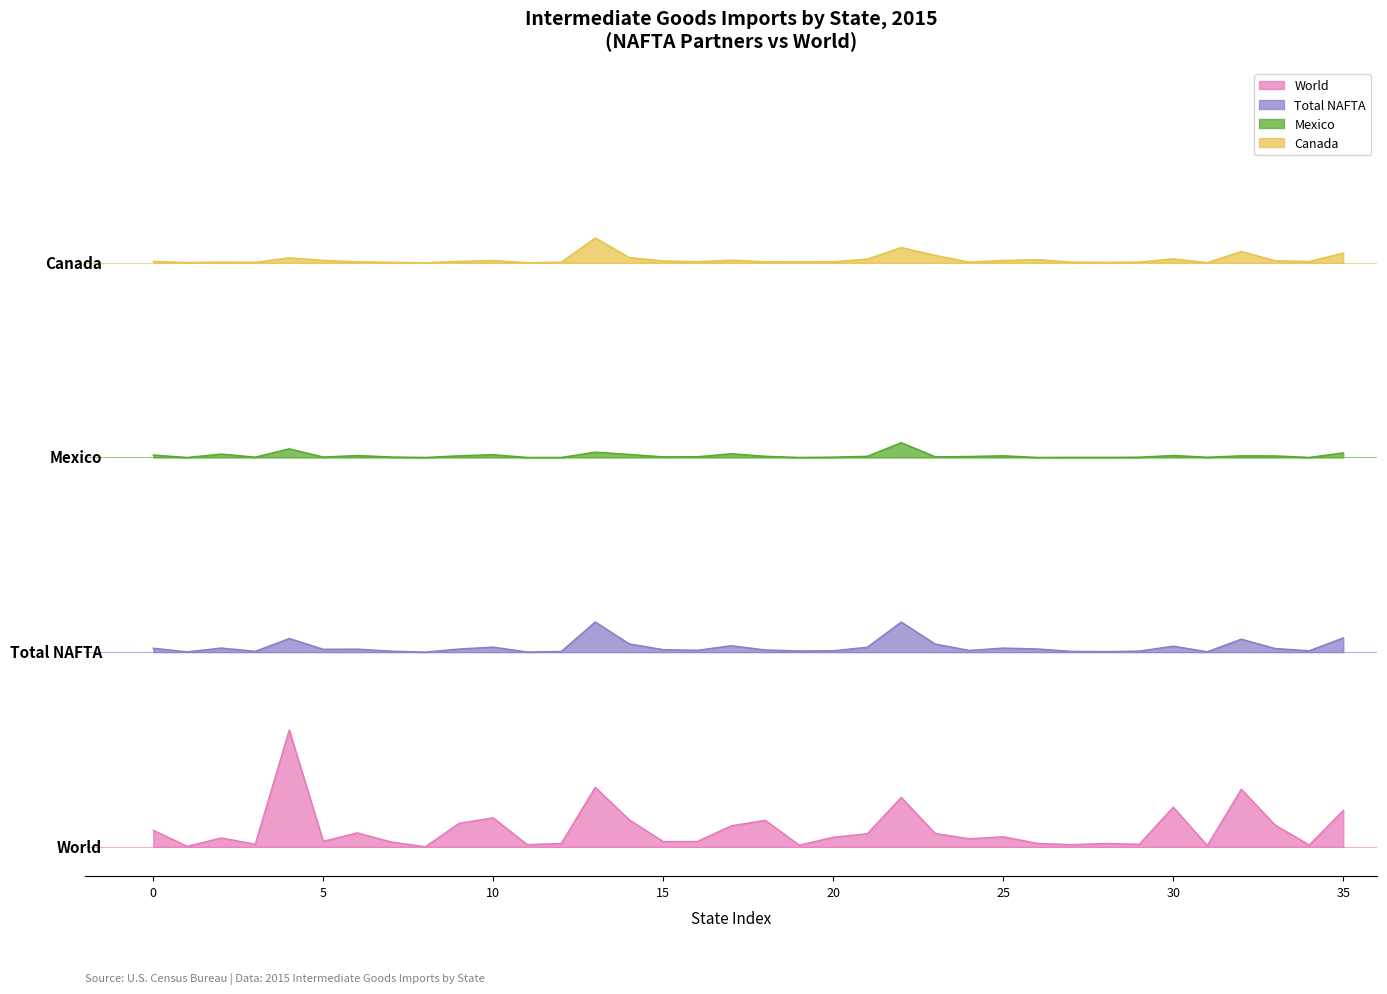

True or false: Canada and Total NAFTA cross at least once.

False